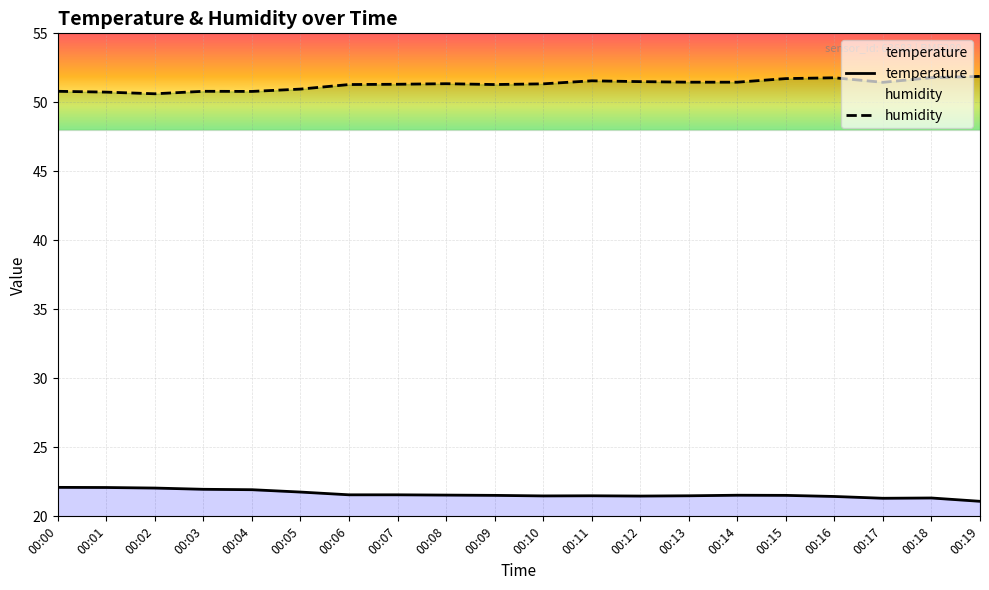

Which series has the widest spread of values?

humidity